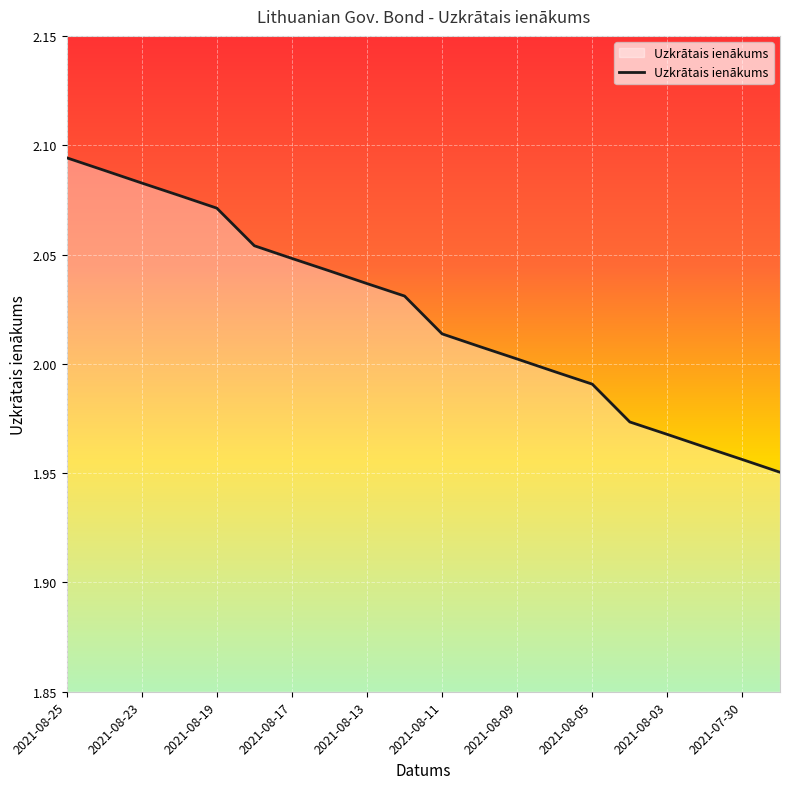

At which label is the value closest to 2?

2021-08-09